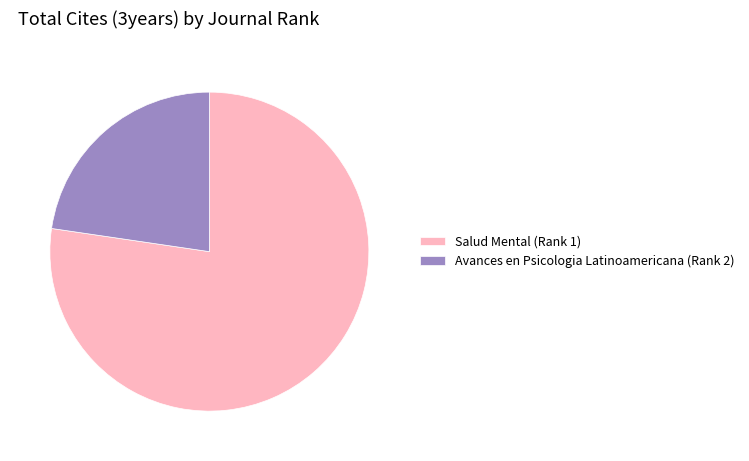

How many segments does this pie chart have?

2